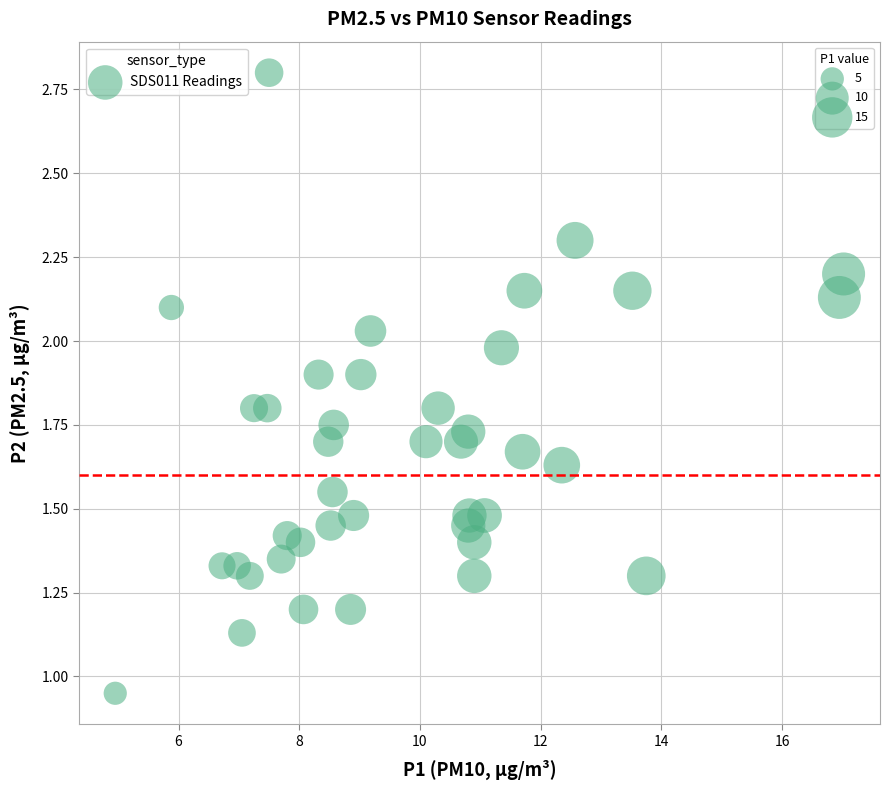

What is the range of X values (max minus min)?

12.1